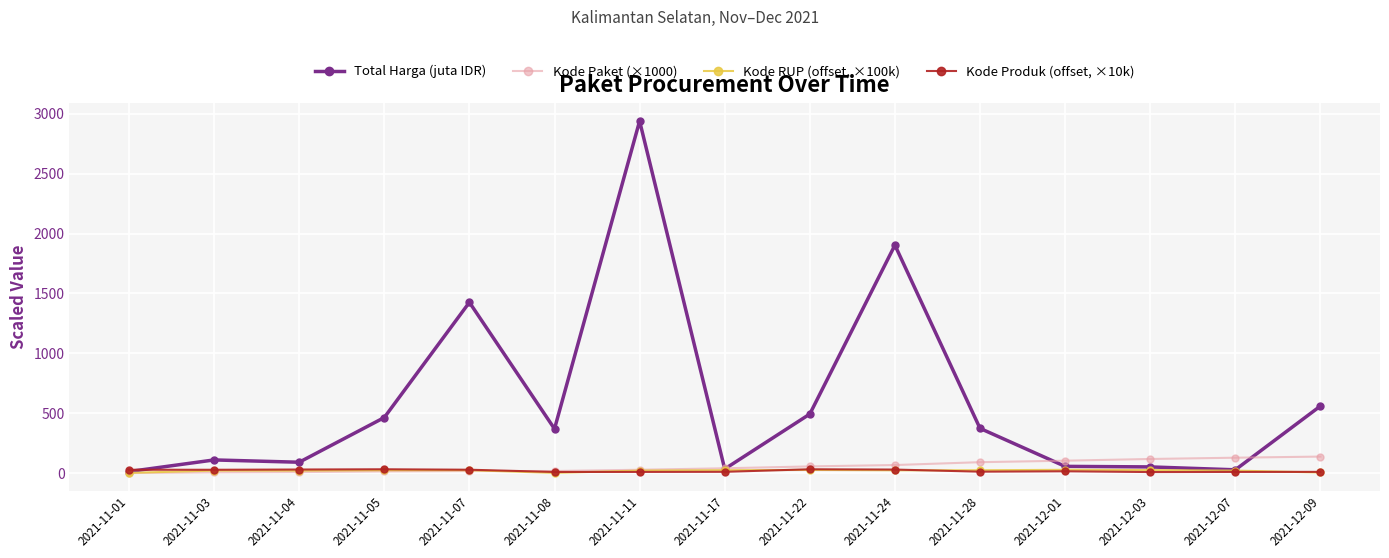

What is the difference between the Kode Paket (×1000) values at 2021-11-04 and 2021-12-01?

95.0